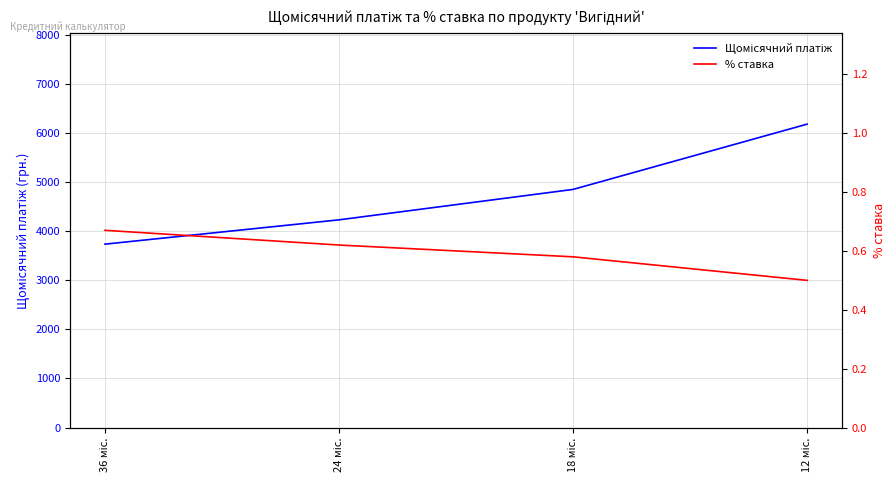

How many data points in Щомісячний платіж are above 4854?

2